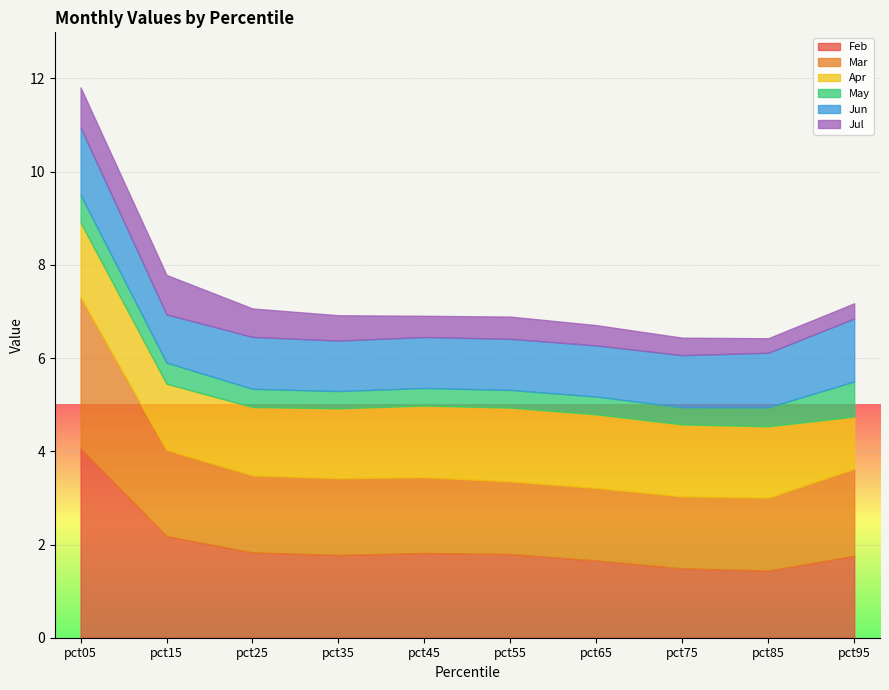

Which series has the largest range (max minus min)?

Feb